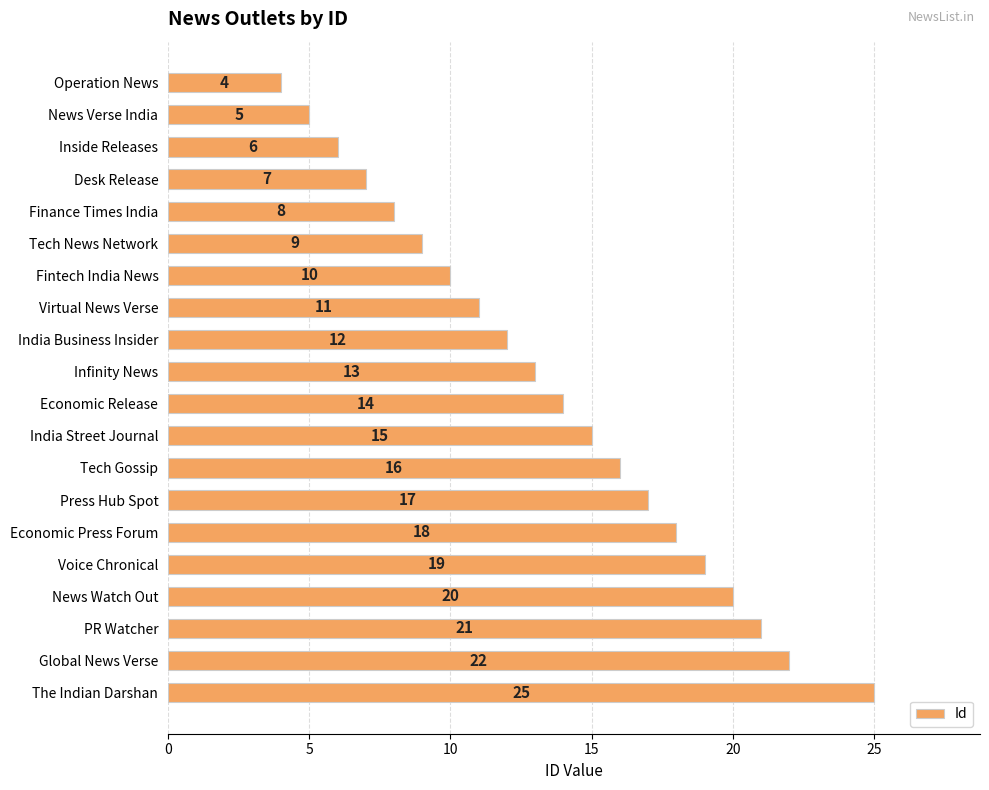

What is the value of the 14th bar from the top?

17